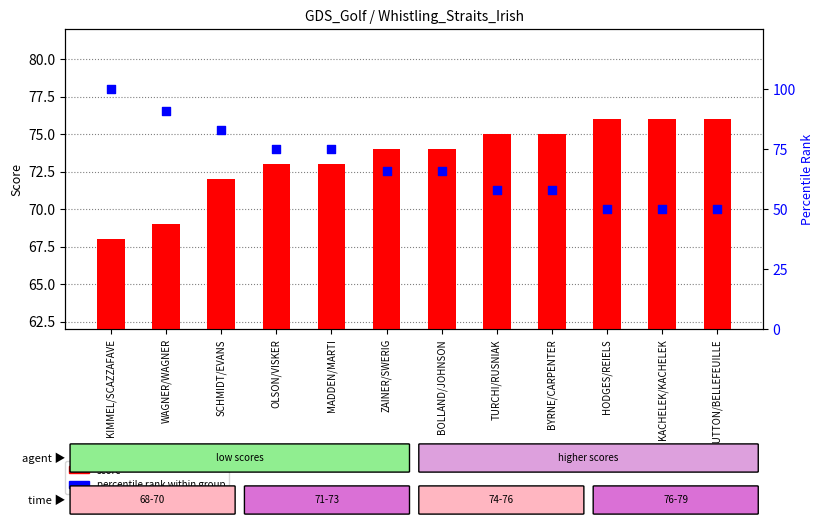

Which series contains the highest Y value?

percentile rank